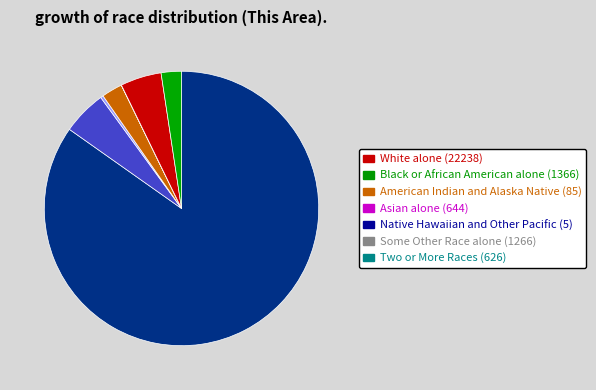

Which has a higher value, Some Other Race alone or American Indian and Alaska Native?

Some Other Race alone